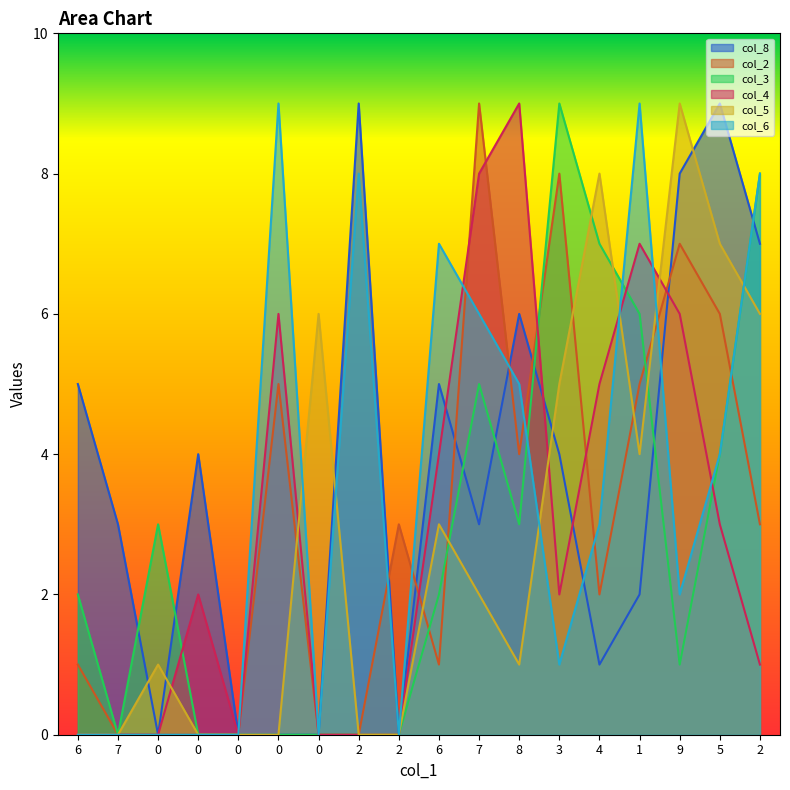

Reading left to right, transcribe all the data shown in this chart.

col_8: 5	3	0	4	0	0	0	9	0	5	3	6	4	1	2	8	9	7
col_2: 1	0	0	0	0	5	0	0	3	1	9	4	8	2	5	7	6	3
col_3: 2	0	3	0	0	0	0	0	0	2	5	3	9	7	6	1	4	8
col_4: 0	0	0	2	0	6	0	0	0	4	8	9	2	5	7	6	3	1
col_5: 0	0	1	0	0	0	6	0	0	3	2	1	5	8	4	9	7	6
col_6: 0	0	0	0	0	9	0	8	0	7	6	5	1	3	9	2	4	8